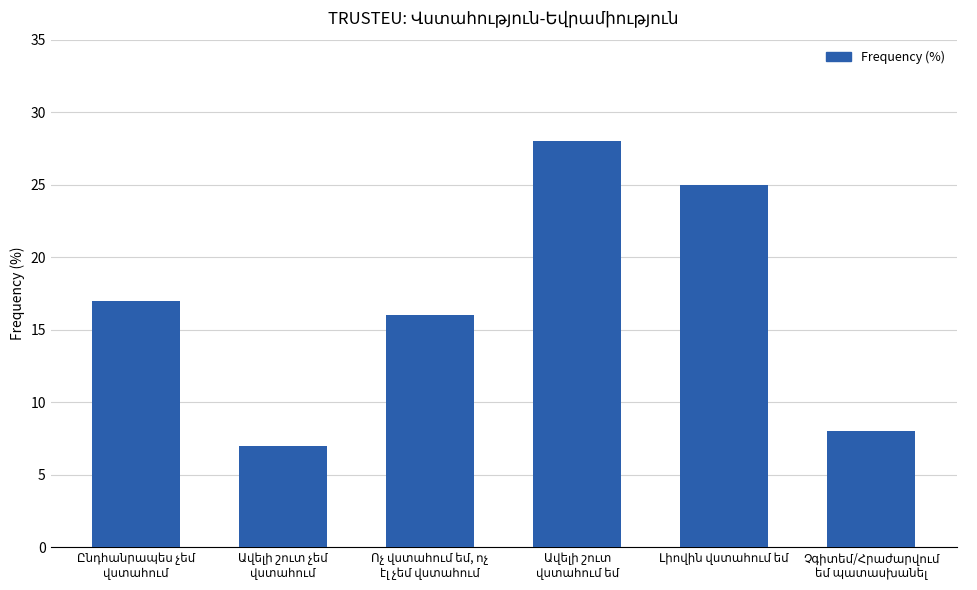

Does the chart contain stacked bars?

No